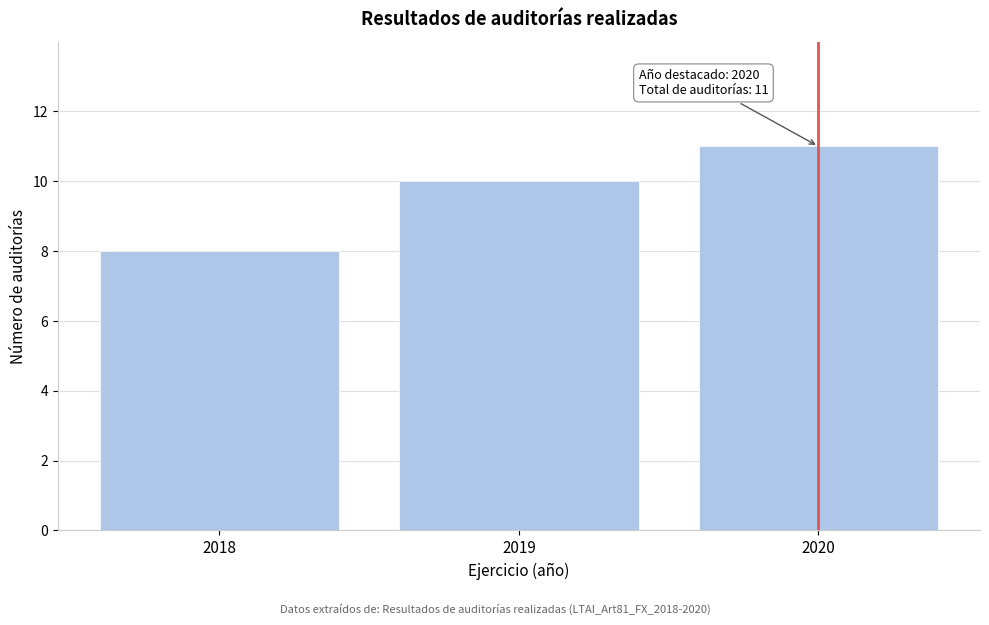

Reading left to right, list all the values displayed in this chart.

2018=8	2019=10	2020=11